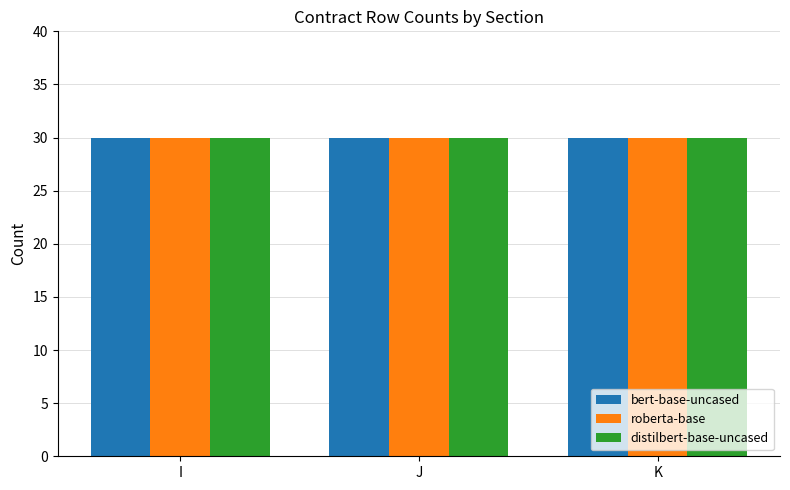

The roberta-base series shows 8 at J. True or false?

False